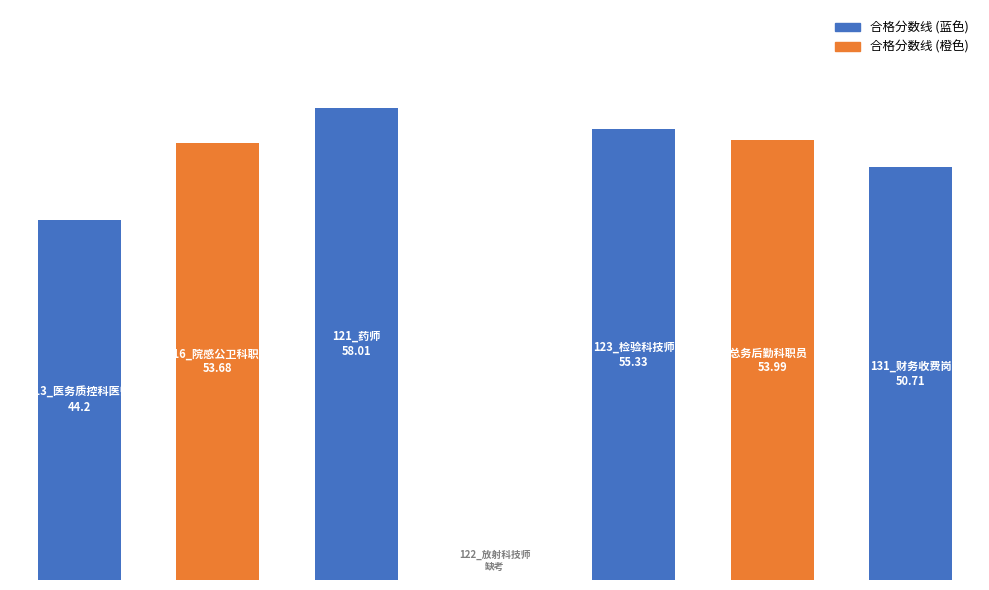

How many data points are above 53?

4